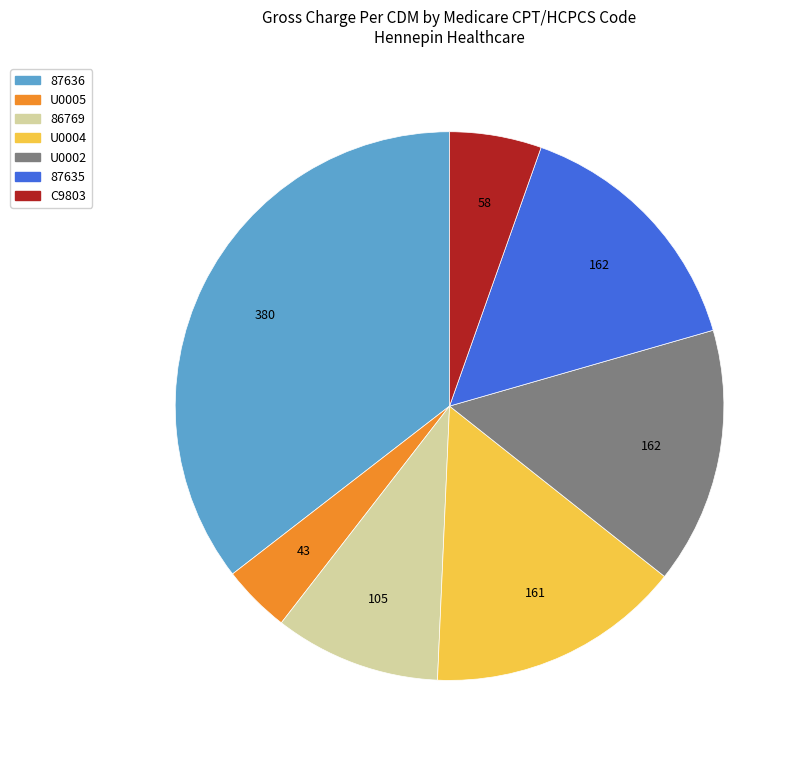

How many slices are in this pie chart?

7